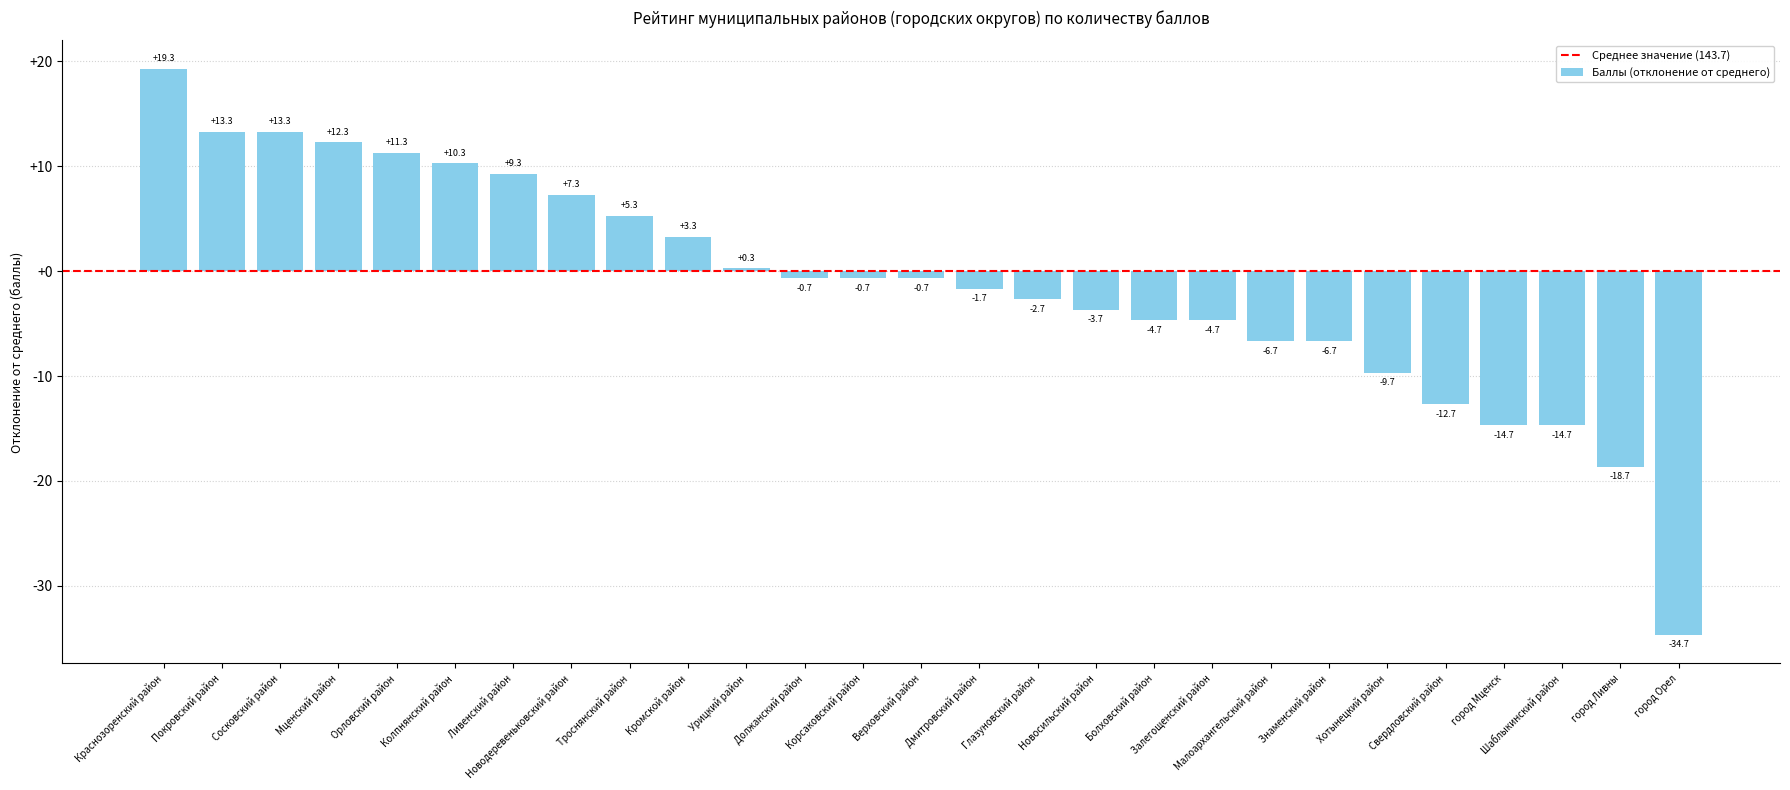

Reading left to right, what are all the values shown in this chart?

Краснозоренский район=19.3	Покровский район=13.3	Сосковский район=13.3	Мценский район=12.3	Орловский район=11.3	Колпнянский район=10.3	Ливенский район=9.3	Новодеревеньковский район=7.3	Троснянский район=5.3	Кромской район=3.3	Урицкий район=0.3	Должанский район=-0.7	Корсаковский район=-0.7	Верховский район=-0.7	Дмитровский район=-1.7	Глазуновский район=-2.7	Новосильский район=-3.7	Болховский район=-4.7	Залегощенский район=-4.7	Малоархангельский район=-6.7	Знаменский район=-6.7	Хотынецкий район=-9.7	Свердловский район=-12.7	город Мценск=-14.7	Шаблыкинский район=-14.7	город Ливны=-18.7	город Орел=-34.7